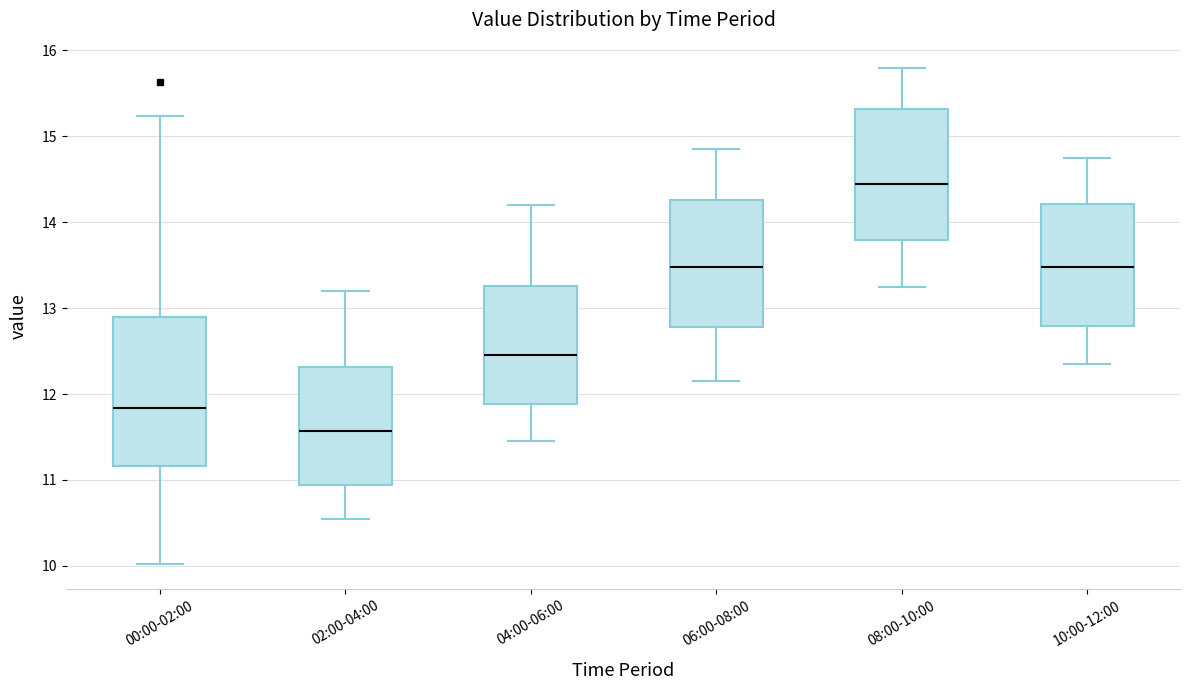

Comparing the boxes themselves (not the whiskers), which one is the tallest?

00:00-02:00